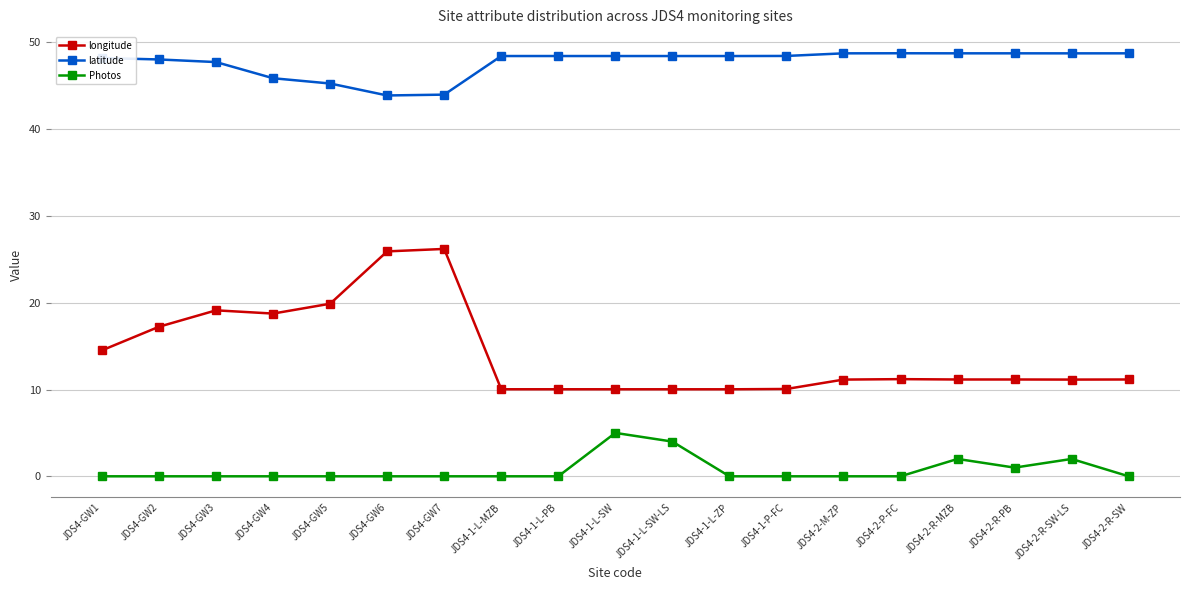

What is the label of the 12th point from the left?

JDS4-1-L-ZP